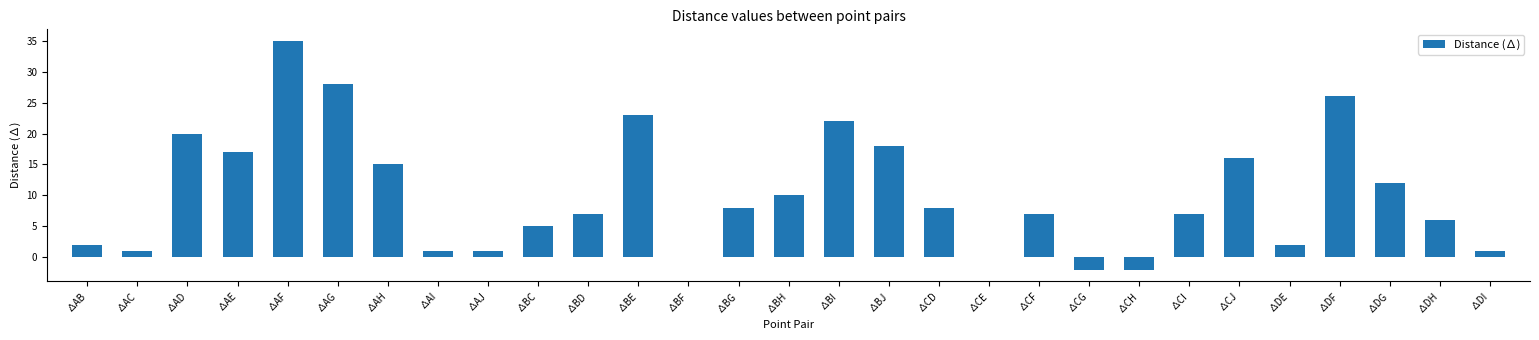

Are the bars grouped side by side (vs. stacked)?

No